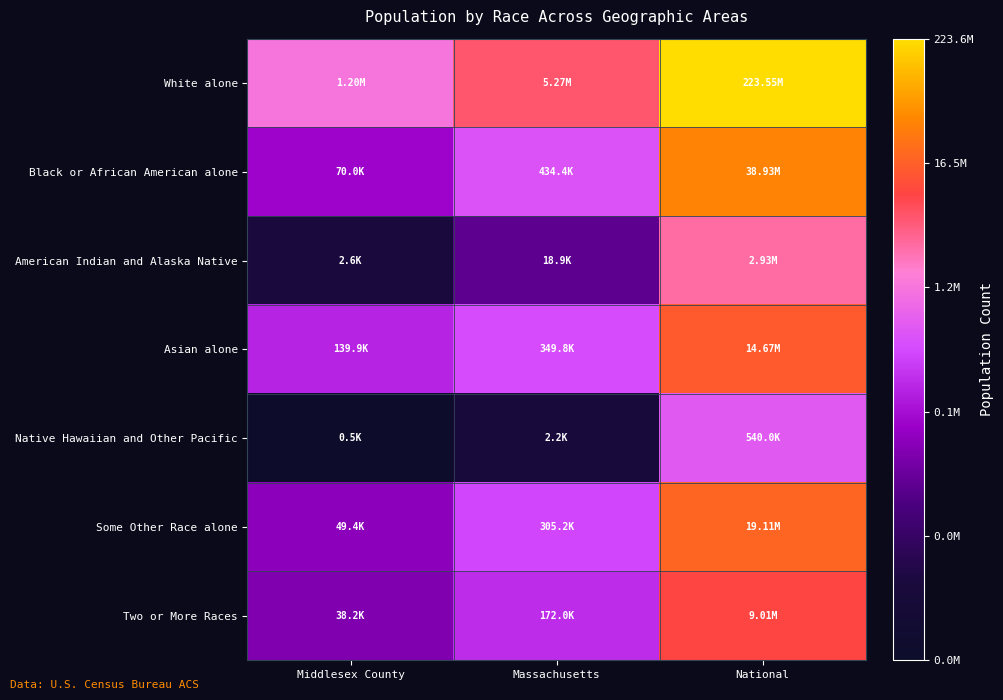

Reading right to left, what are all the values shown in this chart?

White alone: National=19.2	Massachusetts=15.5	Middlesex County=14.0
Black or African American alone: National=17.5	Massachusetts=13.0	Middlesex County=11.2
American Indian and Alaska Native: National=14.9	Massachusetts=9.8	Middlesex County=7.9
Asian alone: National=16.5	Massachusetts=12.8	Middlesex County=11.8
Native Hawaiian and Other Pacific: National=13.2	Massachusetts=7.7	Middlesex County=6.2
Some Other Race alone: National=16.8	Massachusetts=12.6	Middlesex County=10.8
Two or More Races: National=16.0	Massachusetts=12.1	Middlesex County=10.6